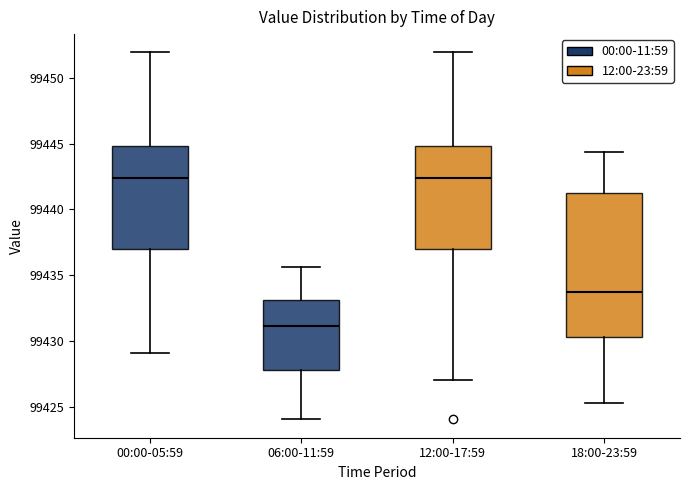

Comparing the boxes themselves (not the whiskers), which one is the tallest?

18:00-23:59